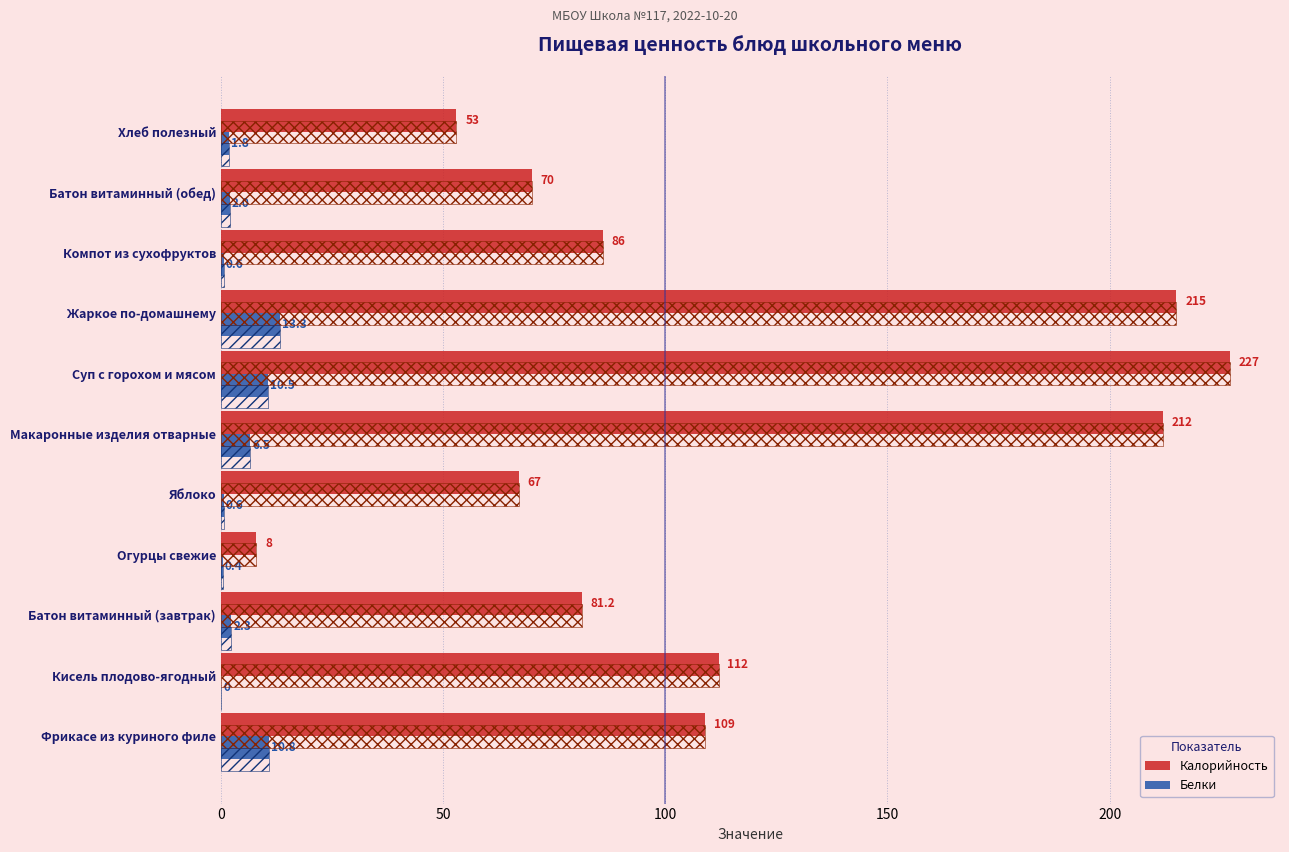

Reading left to right, extract all data points from this chart.

Калорийность: 109.0	112.0	81.2	8.0	67.0	212.0	227.0	215.0	86.0	70.0	53.0
Белки: 10.8	0.0	2.3	0.4	0.6	6.5	10.5	13.3	0.6	2.0	1.8